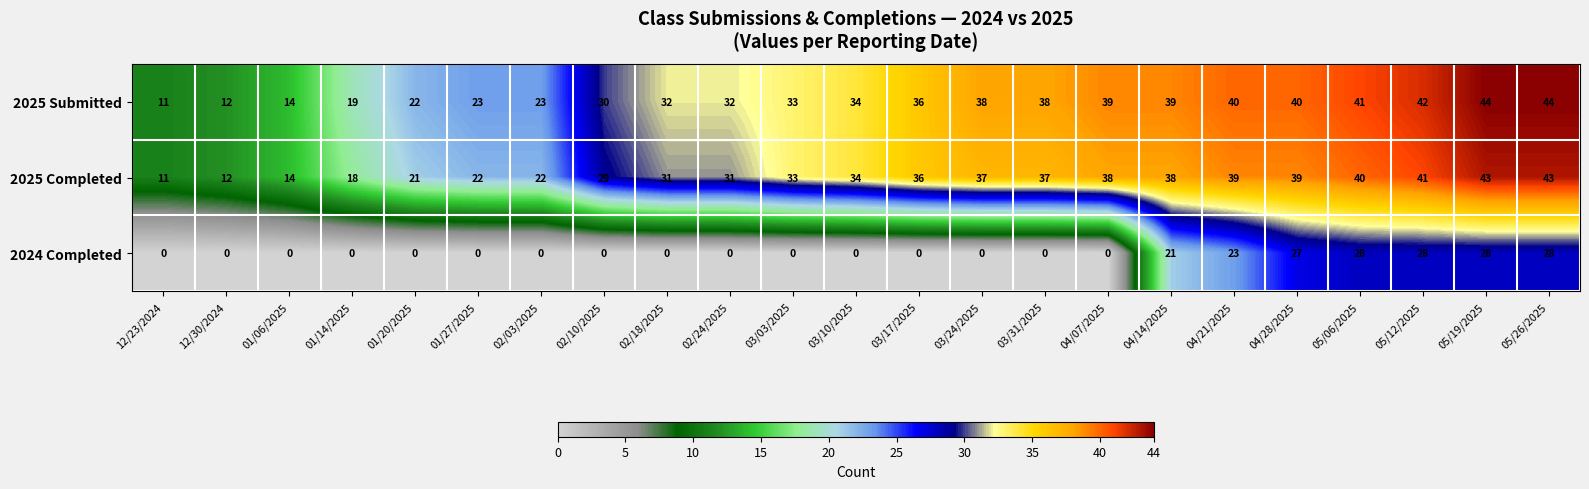

How many values in the 2025 Submitted series are below 34?

11